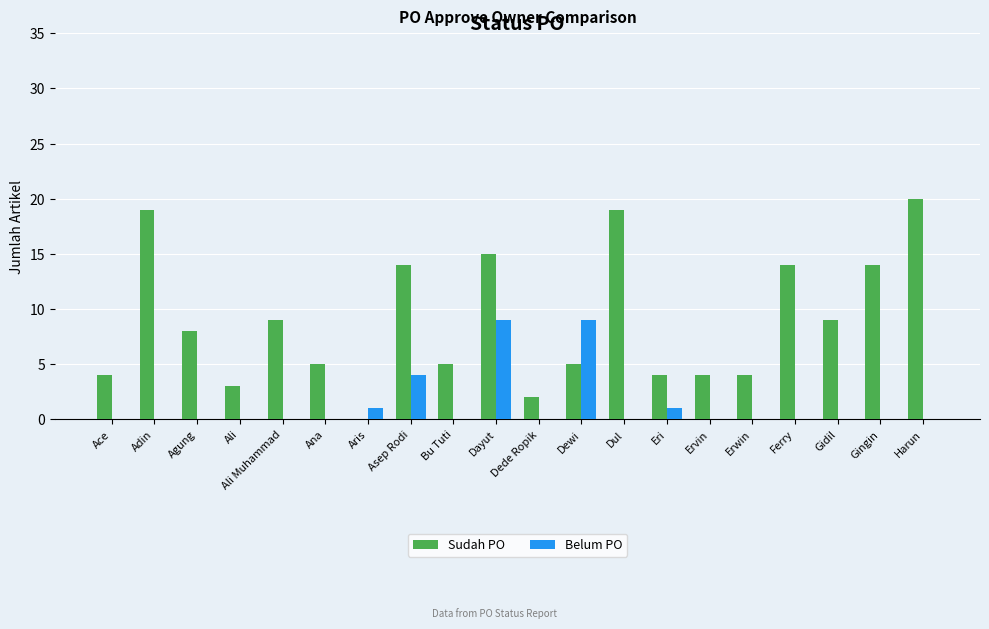

Is it true that Belum PO equals -3 at Erwin?

False